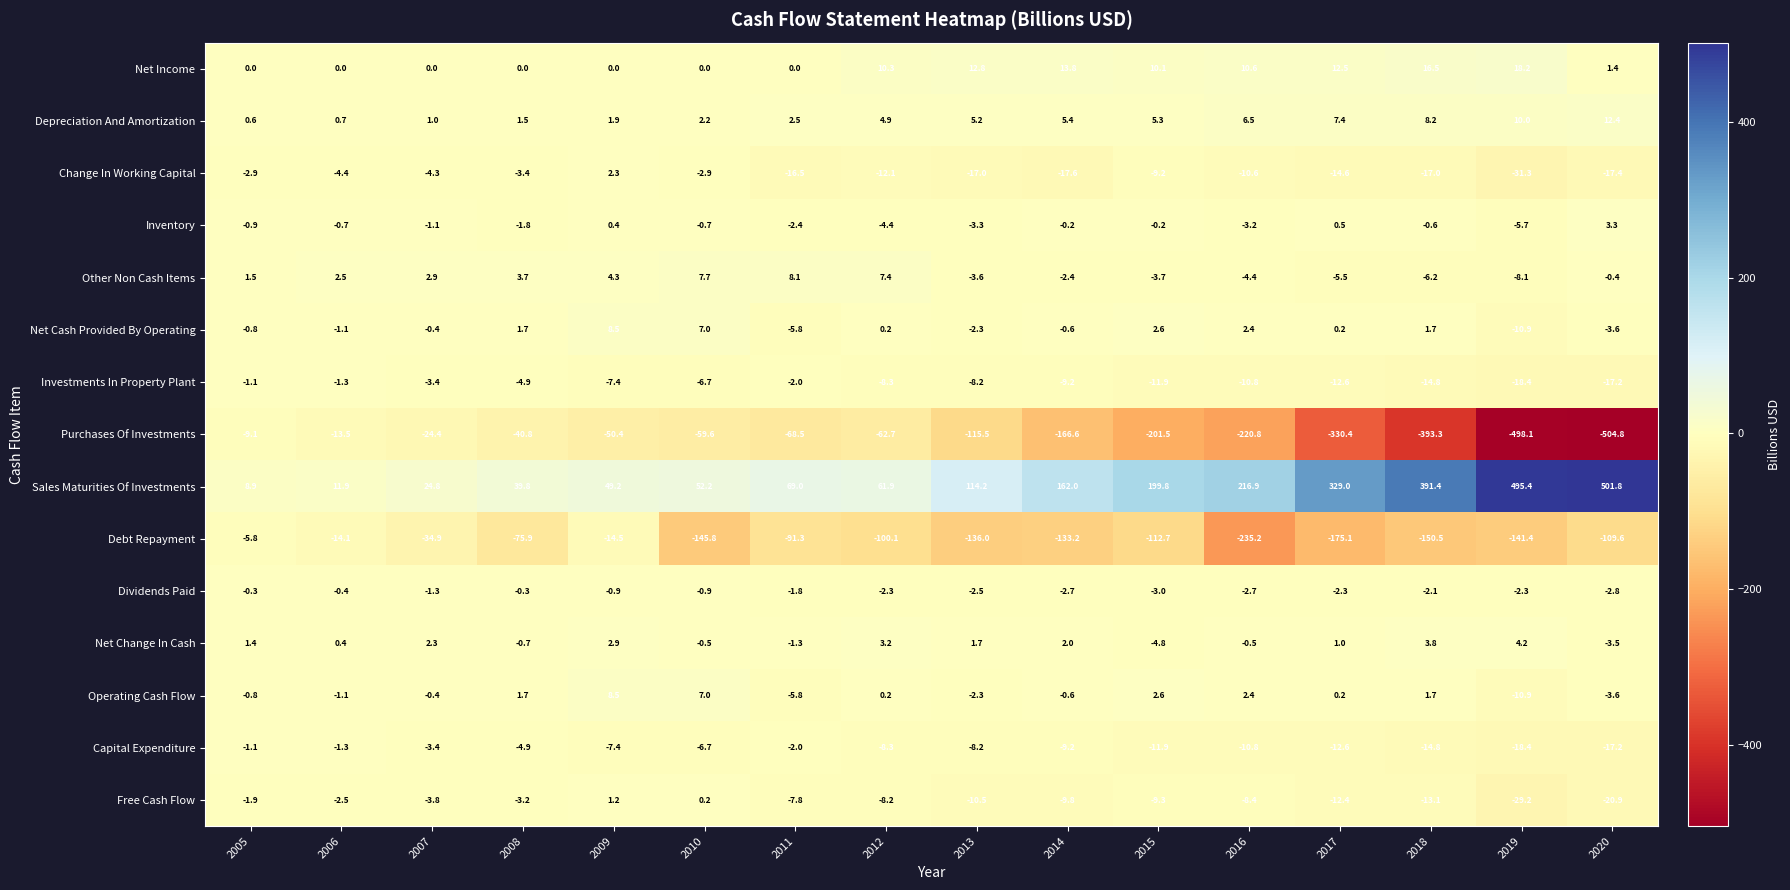

The value of Net Change In Cash at 2020 is -3.5. True or false?

True